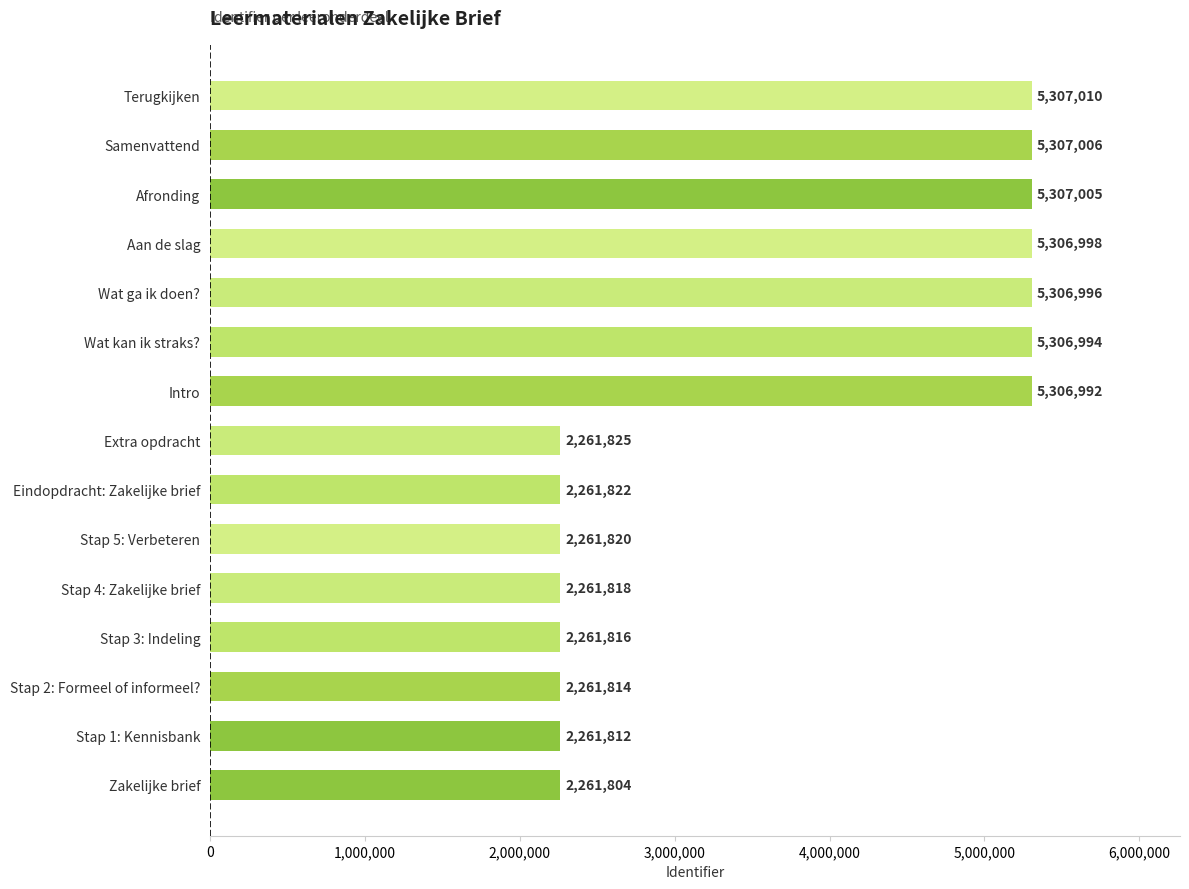

What is the average value?

3682902